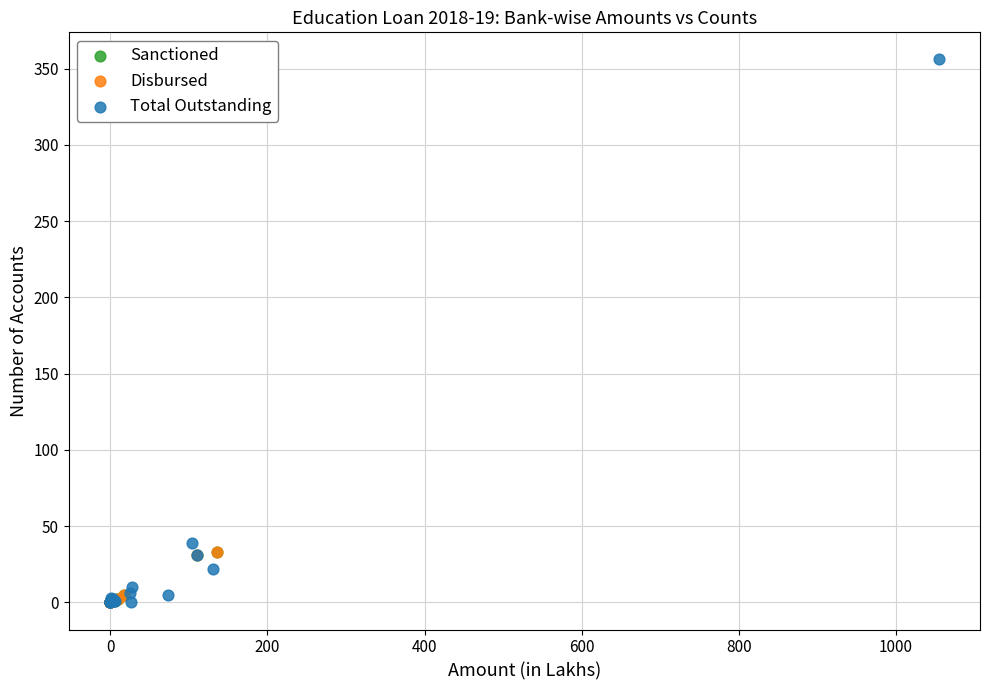

Which series has the widest spread of Y values?

Total Outstanding